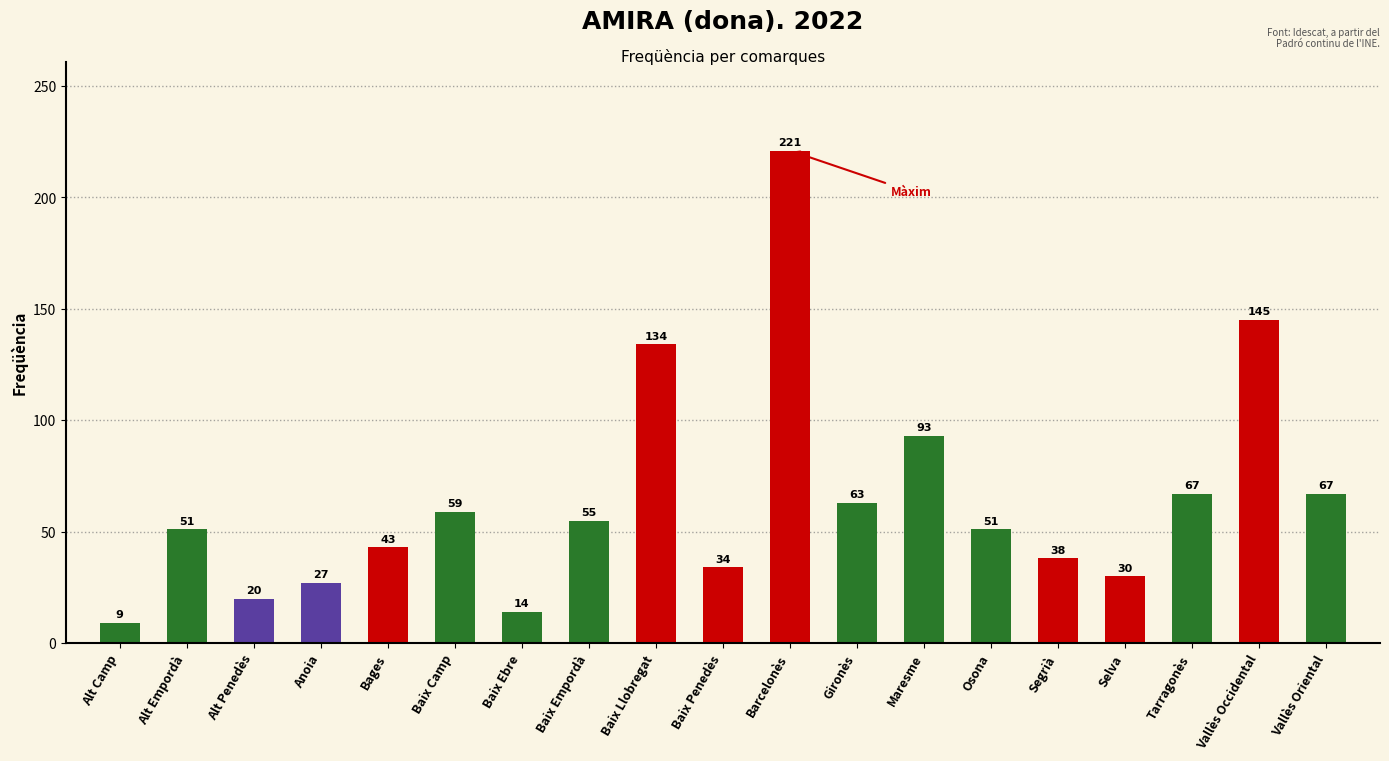

Does the chart contain stacked bars?

No